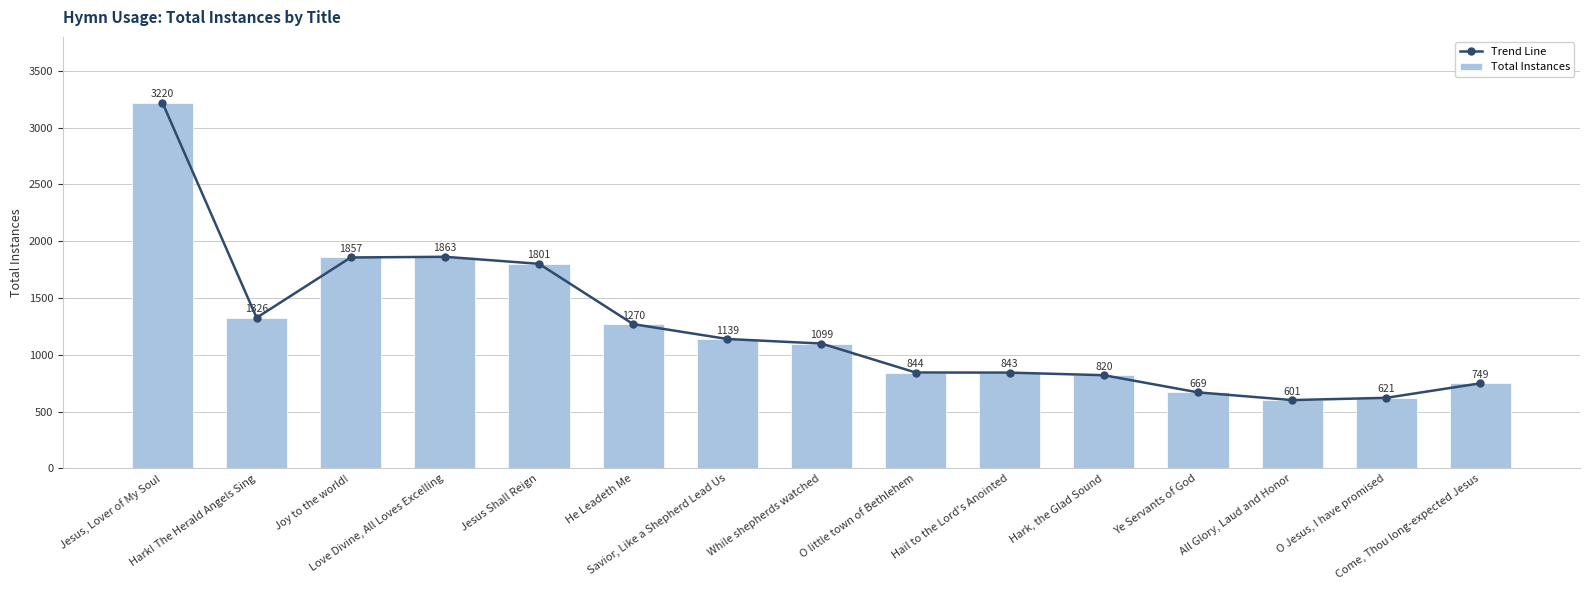

At which label does Trend Line reach its peak?

Jesus, Lover of My Soul